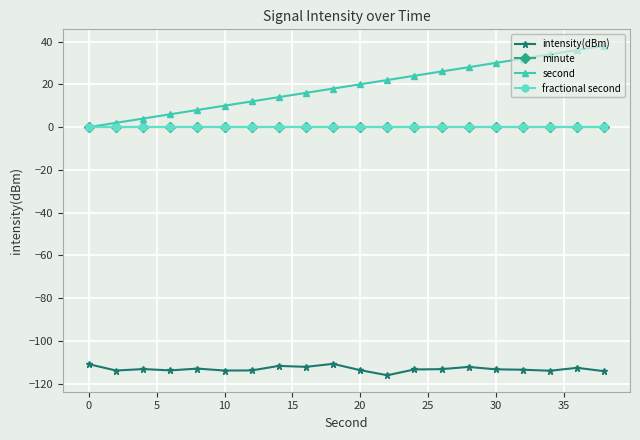

Which series has the widest spread of values?

second